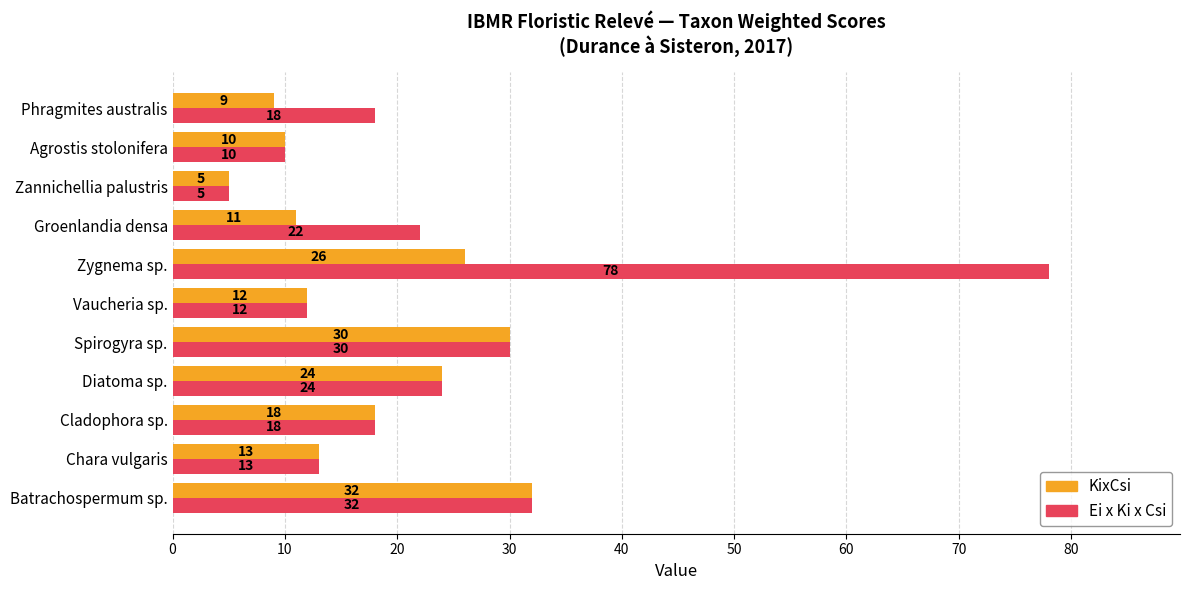

Is it true that Ei x Ki x Csi equals 11 at Batrachospermum sp.?

False